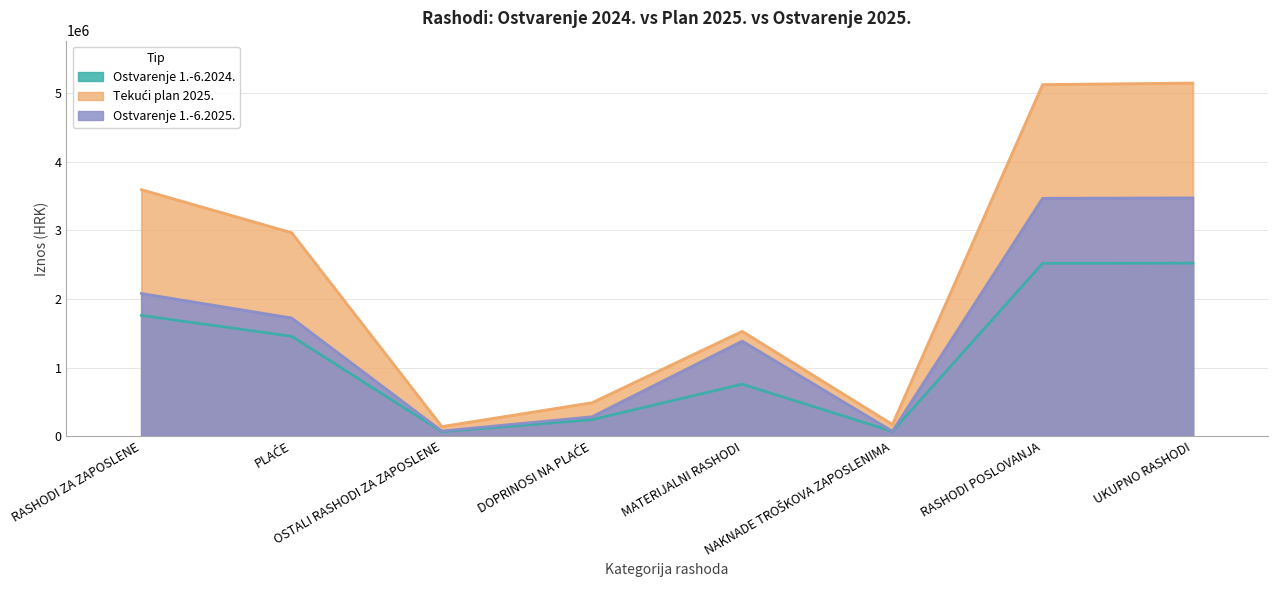

Is the value of Ostvarenje 1.-6.2025. at DOPRINOSI NA PLAĆE greater than the value of Tekući plan 2025. at DOPRINOSI NA PLAĆE?

No